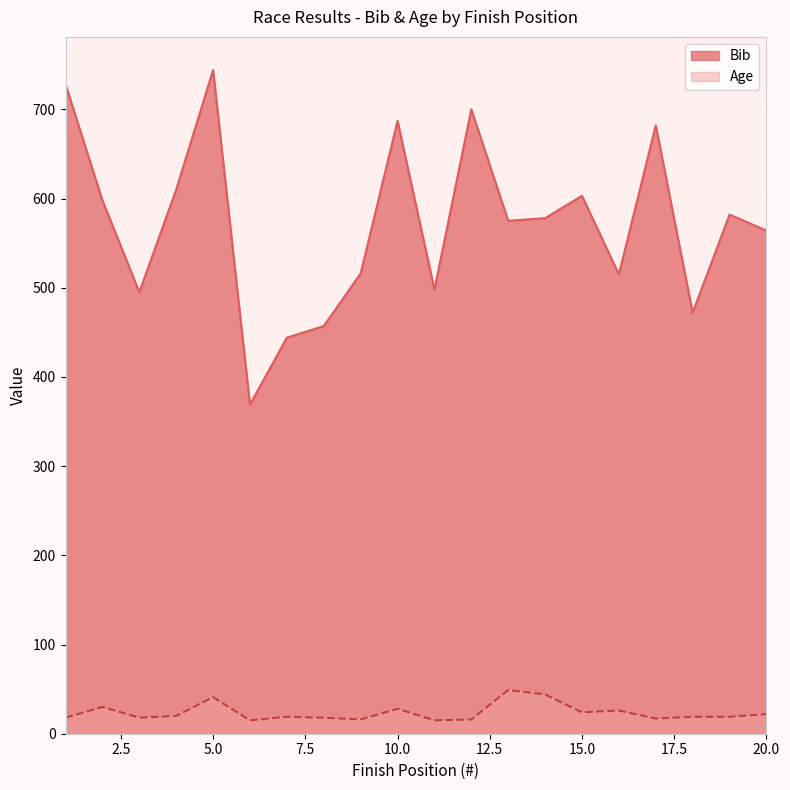

Is the value of Bib at 14 greater than the value of Age at 5?

Yes